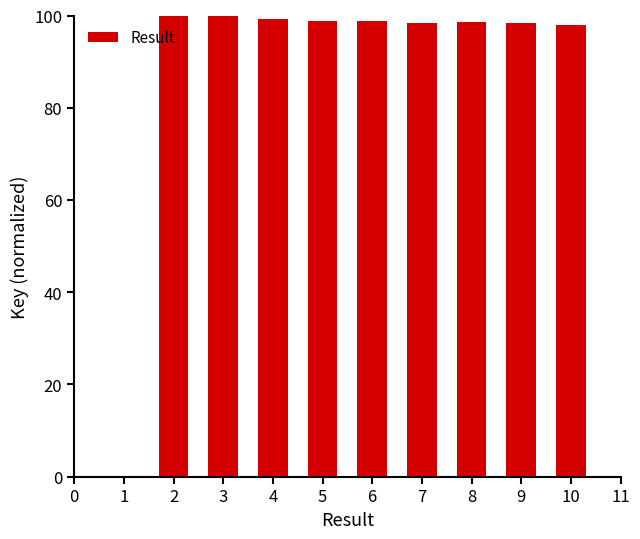

What is the sum of the values at 8 and 1?

98.6